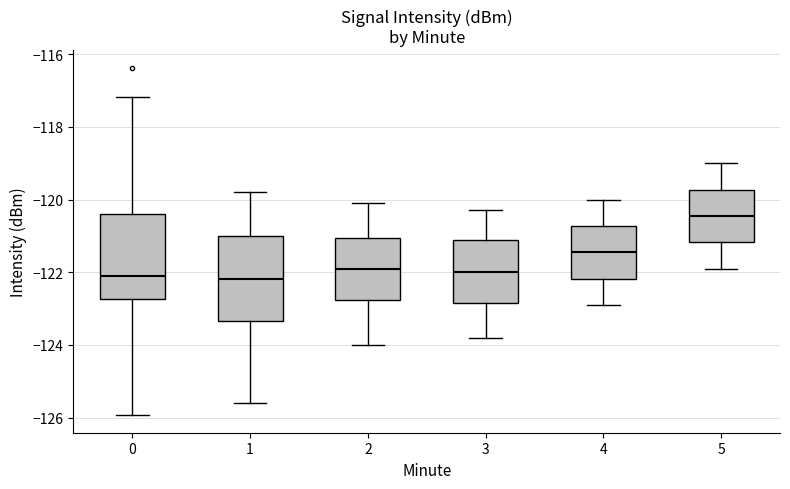

Where does the upper whisker of the box at x = 0 end on the y-axis? The values are not printed on the chart, so give them approximately, as read against the axis.

-117.2